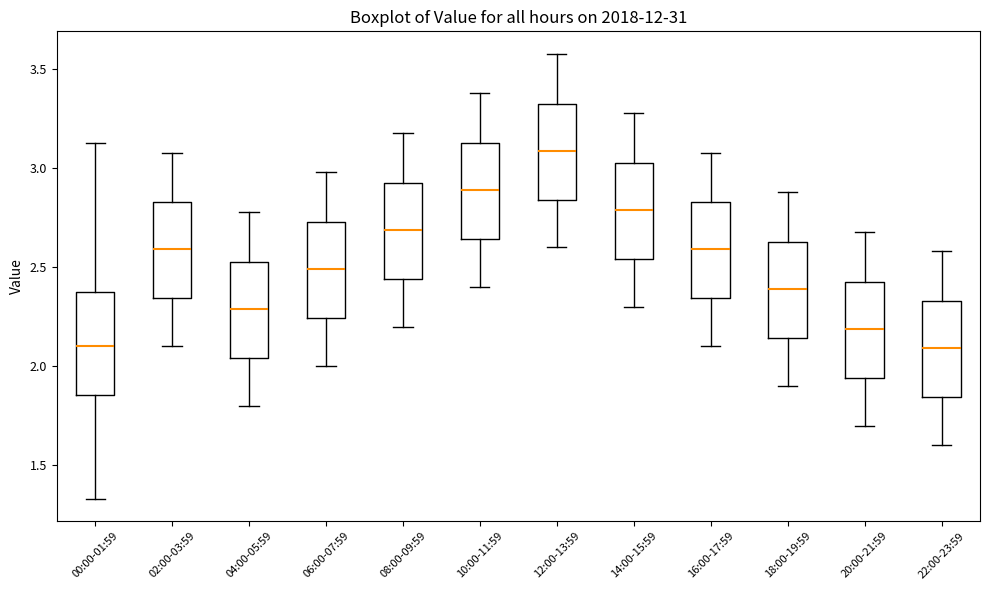

Reading left to right, read every box against the y-axis: the position of its median line, the range the box covers, and the ends of its whiskers. The values are not printed on the chart, so give them approximately, as read against the axis.

00:00-01:59: median 2.10, box 1.85 to 2.40, whiskers 1.35 to 3.15
02:00-03:59: median 2.60, box 2.35 to 2.85, whiskers 2.10 to 3.10
04:00-05:59: median 2.30, box 2.05 to 2.55, whiskers 1.80 to 2.80
06:00-07:59: median 2.50, box 2.25 to 2.75, whiskers 2.00 to 3.00
08:00-09:59: median 2.70, box 2.45 to 2.95, whiskers 2.20 to 3.20
10:00-11:59: median 2.90, box 2.65 to 3.15, whiskers 2.40 to 3.40
12:00-13:59: median 3.10, box 2.85 to 3.35, whiskers 2.60 to 3.60
14:00-15:59: median 2.80, box 2.55 to 3.05, whiskers 2.30 to 3.30
16:00-17:59: median 2.60, box 2.35 to 2.85, whiskers 2.10 to 3.10
18:00-19:59: median 2.40, box 2.15 to 2.65, whiskers 1.90 to 2.90
20:00-21:59: median 2.20, box 1.95 to 2.45, whiskers 1.70 to 2.70
22:00-23:59: median 2.10, box 1.85 to 2.35, whiskers 1.60 to 2.60